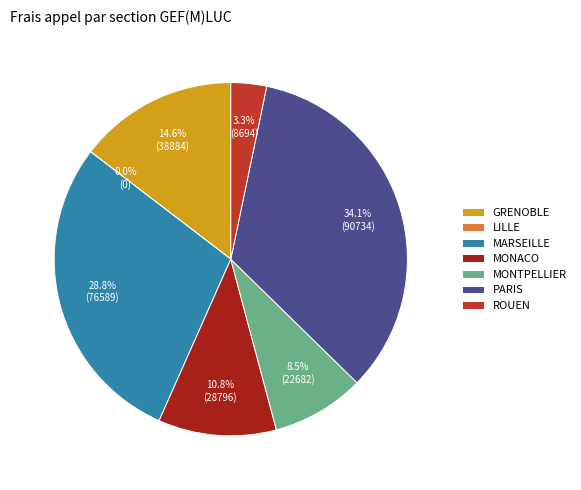

What is the total percentage of MONTPELLIER and GRENOBLE?

23.1%